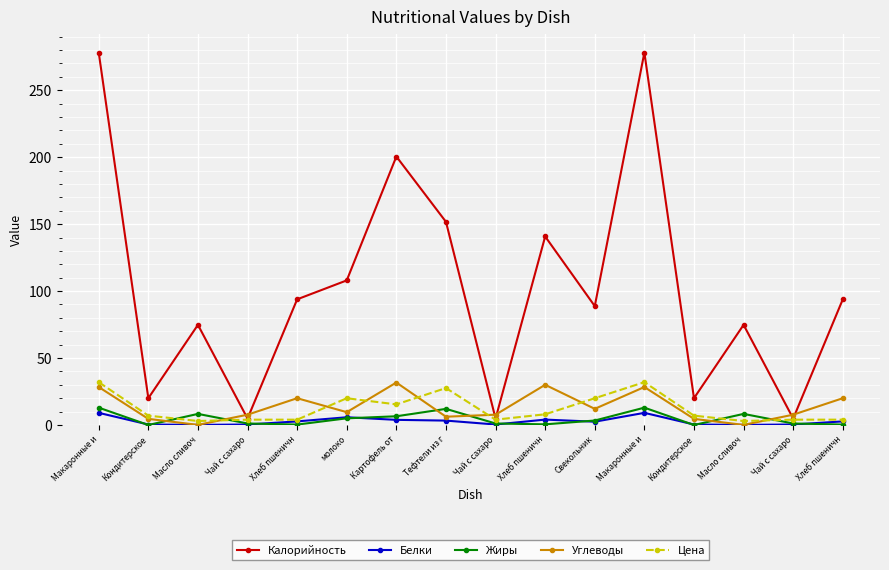

Reading right to left, extract all data points from this chart.

Калорийность: Хлеб пшеничн=93.9	Чай с сахаро=4.8	Масло сливоч=74.8	Кондитерское=20.0	Макаронные и=278.1	Свекольник=88.8	Хлеб пшеничн=140.8	Чай с сахаро=4.8	Тефтели из г=151.7	Картофель от=200.5	молоко=108.0	Хлеб пшеничн=93.9	Чай с сахаро=4.8	Масло сливоч=74.8	Кондитерское=20.0	Макаронные и=278.1
Белки: Хлеб пшеничн=2.7	Чай с сахаро=0.4	Масло сливоч=0.1	Кондитерское=0.4	Макаронные и=9.1	Свекольник=2.5	Хлеб пшеничн=4.0	Чай с сахаро=0.4	Тефтели из г=3.3	Картофель от=3.9	молоко=5.8	Хлеб пшеничн=2.7	Чай с сахаро=0.4	Масло сливоч=0.1	Кондитерское=0.4	Макаронные и=9.1
Жиры: Хлеб пшеничн=0.3	Чай с сахаро=1.1	Масло сливоч=8.3	Кондитерское=0.0	Макаронные и=13.0	Свекольник=3.4	Хлеб пшеничн=0.5	Чай с сахаро=1.1	Тефтели из г=12.1	Картофель от=6.5	молоко=5.0	Хлеб пшеничн=0.3	Чай с сахаро=1.1	Масло сливоч=8.3	Кондитерское=0.0	Макаронные и=13.0
Углеводы: Хлеб пшеничн=20.0	Чай с сахаро=7.7	Масло сливоч=0.1	Кондитерское=4.6	Макаронные и=28.4	Свекольник=12.1	Хлеб пшеничн=30.0	Чай с сахаро=7.7	Тефтели из г=6.2	Картофель от=31.7	молоко=9.6	Хлеб пшеничн=20.0	Чай с сахаро=7.7	Масло сливоч=0.1	Кондитерское=4.6	Макаронные и=28.4
Цена: Хлеб пшеничн=4.0	Чай с сахаро=4.0	Масло сливоч=3.0	Кондитерское=7.0	Макаронные и=32.0	Свекольник=20.0	Хлеб пшеничн=8.0	Чай с сахаро=4.0	Тефтели из г=27.6	Картофель от=15.4	молоко=20.0	Хлеб пшеничн=4.0	Чай с сахаро=4.0	Масло сливоч=3.0	Кондитерское=7.0	Макаронные и=32.0